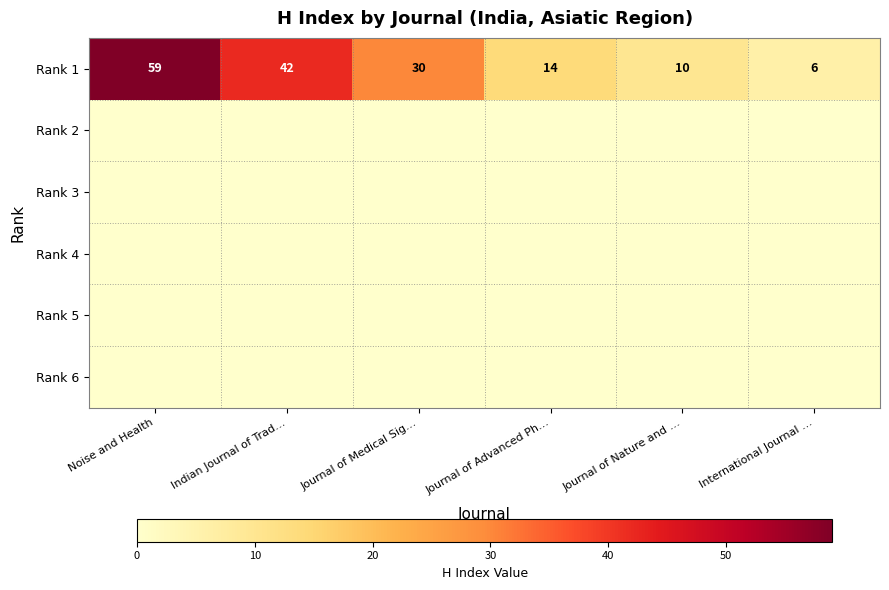

What is the greatest value displayed?

59